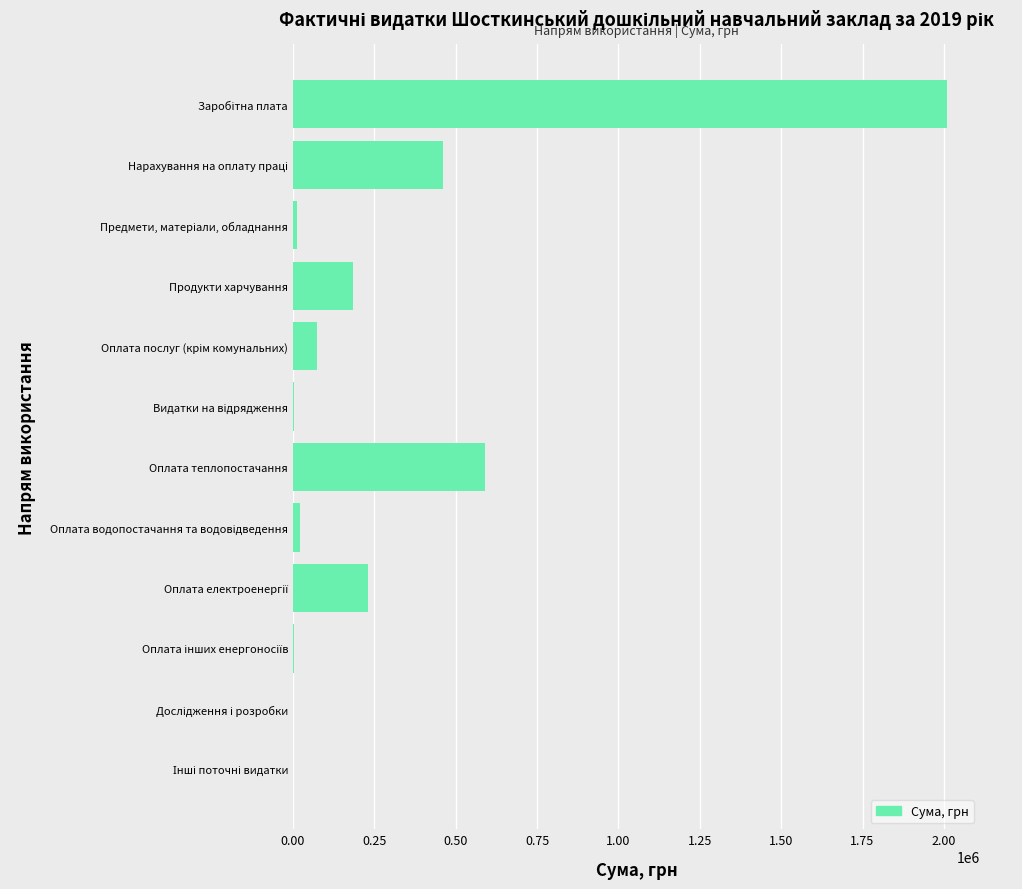

What is the greatest value displayed?

2010307.2